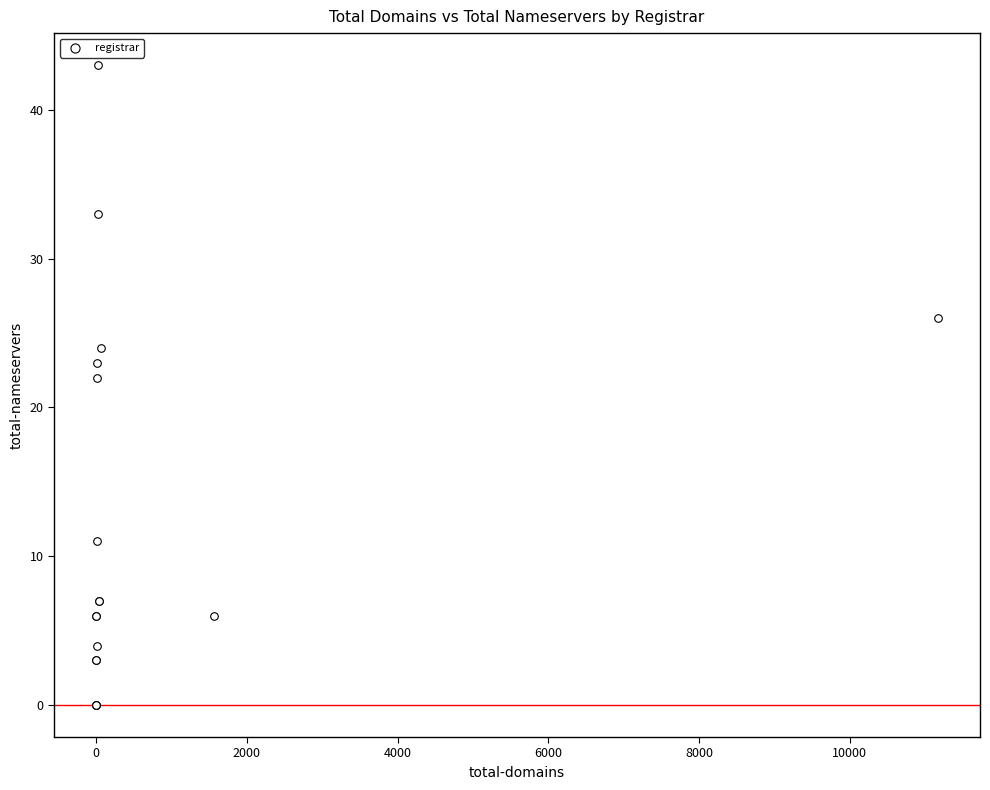

What Y value in the scatter plot is closest to 21?

22